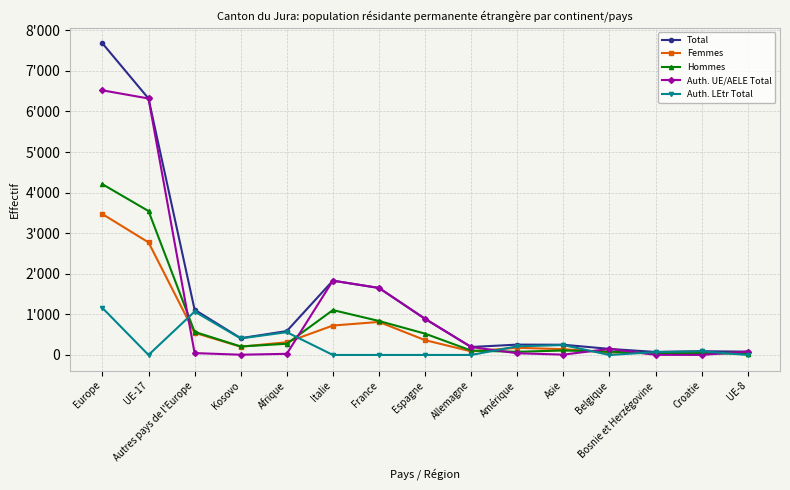

Is this an area chart (filled region under the line)?

No